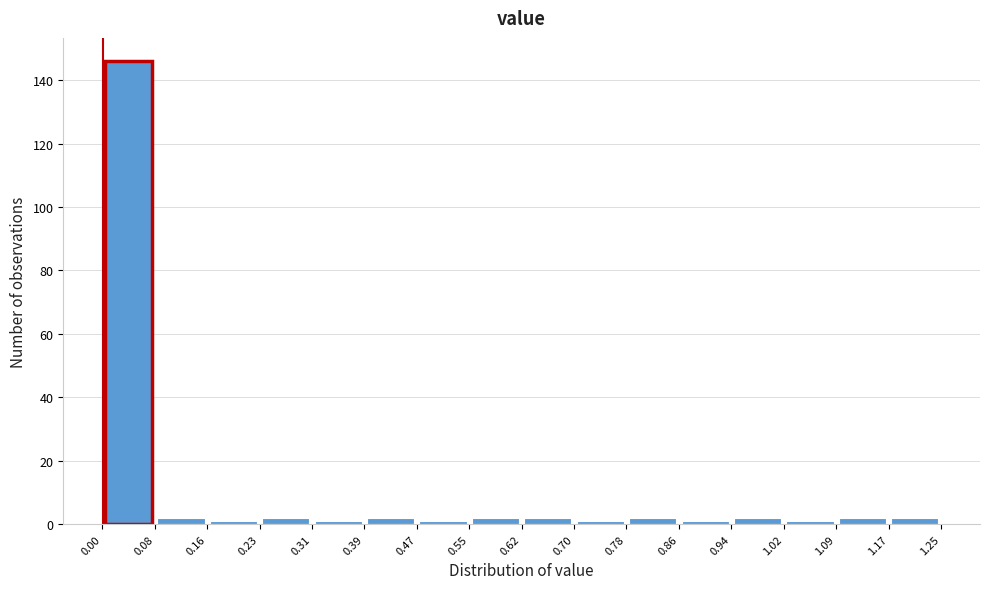

Reading left to right, list every bar in this chart as the range it spans on the x-axis followed by its height. The values are not printed on the chart, so give them approximately, as read against the axis.

0.00 to 0.08: 146
0.08 to 0.16: 2
0.16 to 0.23: under 2
0.23 to 0.31: 2
0.31 to 0.39: under 2
0.39 to 0.47: 2
0.47 to 0.55: under 2
0.55 to 0.62: 2
0.62 to 0.70: 2
0.70 to 0.78: under 2
0.78 to 0.86: 2
0.86 to 0.94: under 2
0.94 to 1.02: 2
1.02 to 1.09: under 2
1.09 to 1.17: 2
1.17 to 1.25: 2